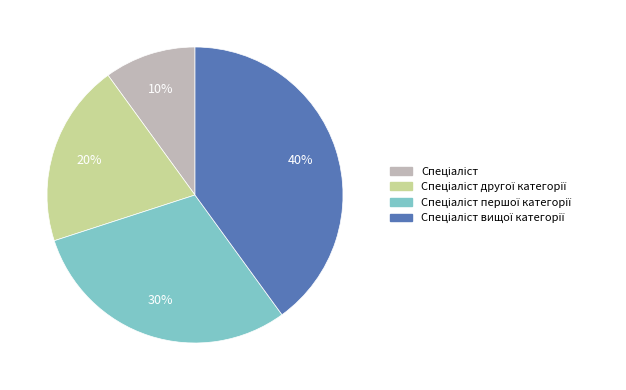

Count the number of slices in the pie.

4